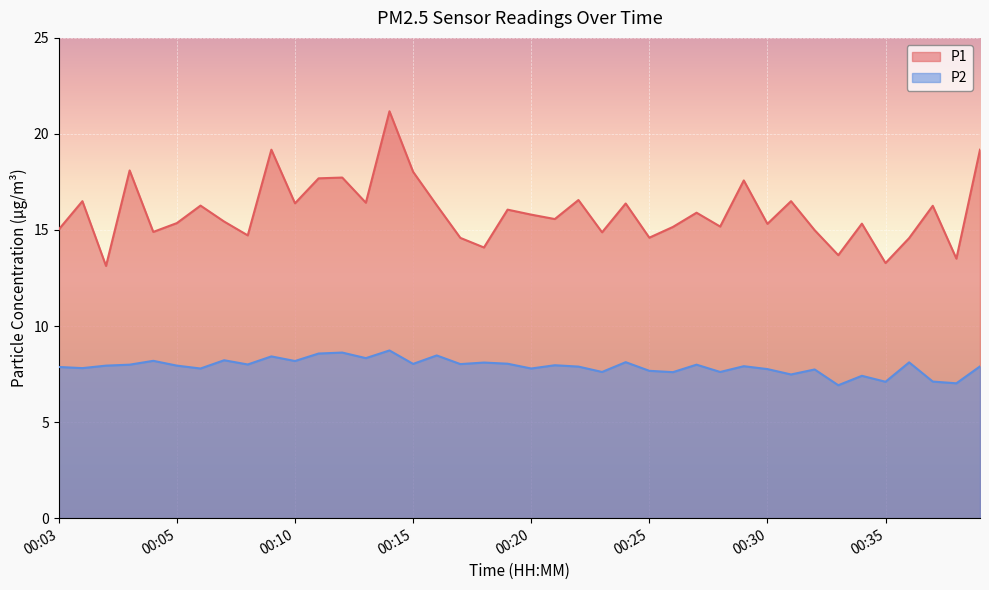

What is the highest value of the P1 series?

21.2